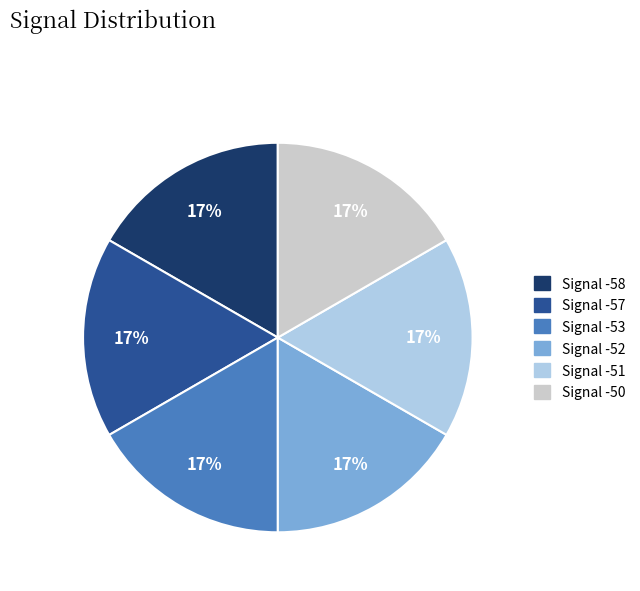

What is the ratio of the value at Signal -57 to the value at Signal -52?

1.0